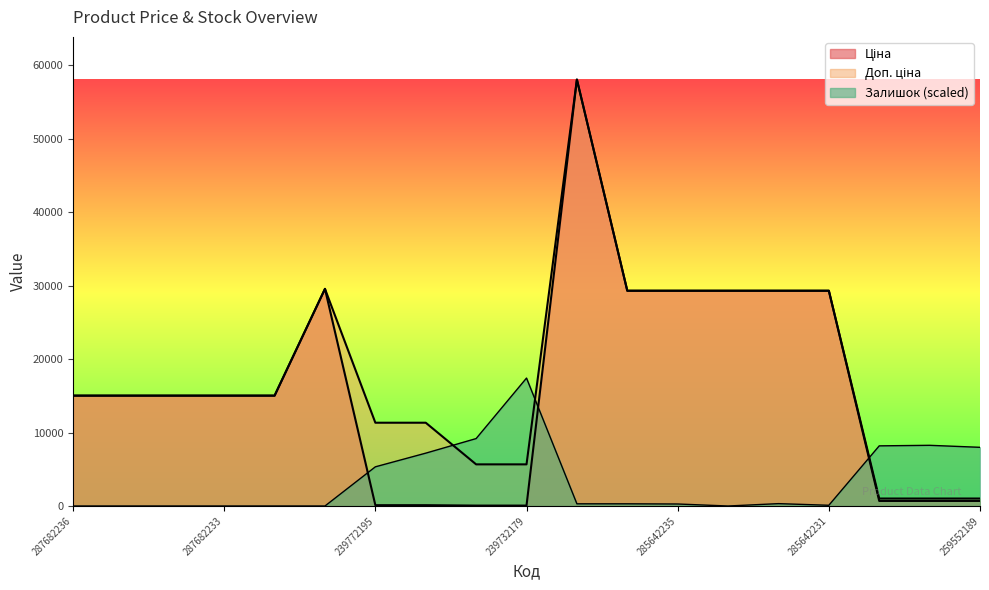

The value of Ціна at 287682235 is 3592.3. True or false?

False